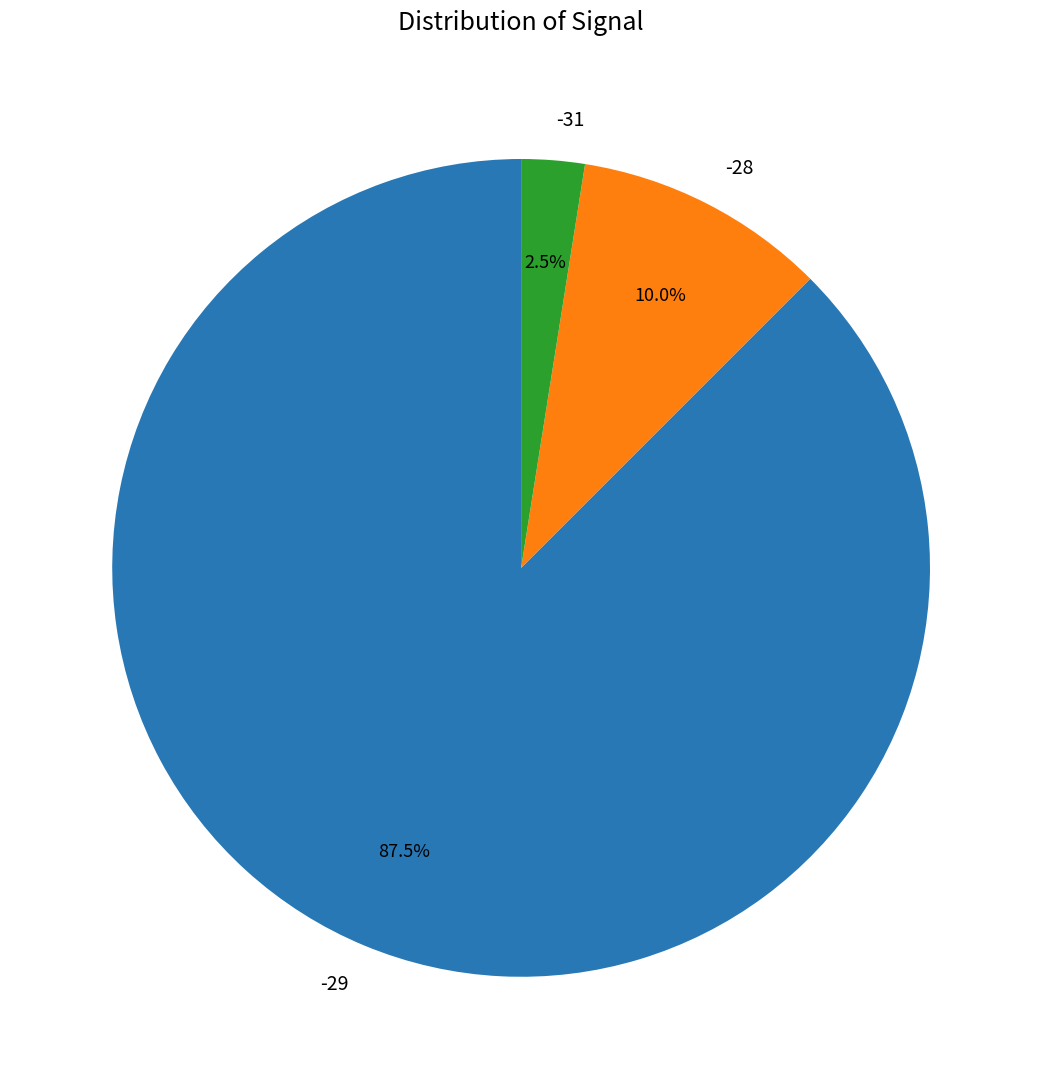

Count the number of slices in the pie.

3